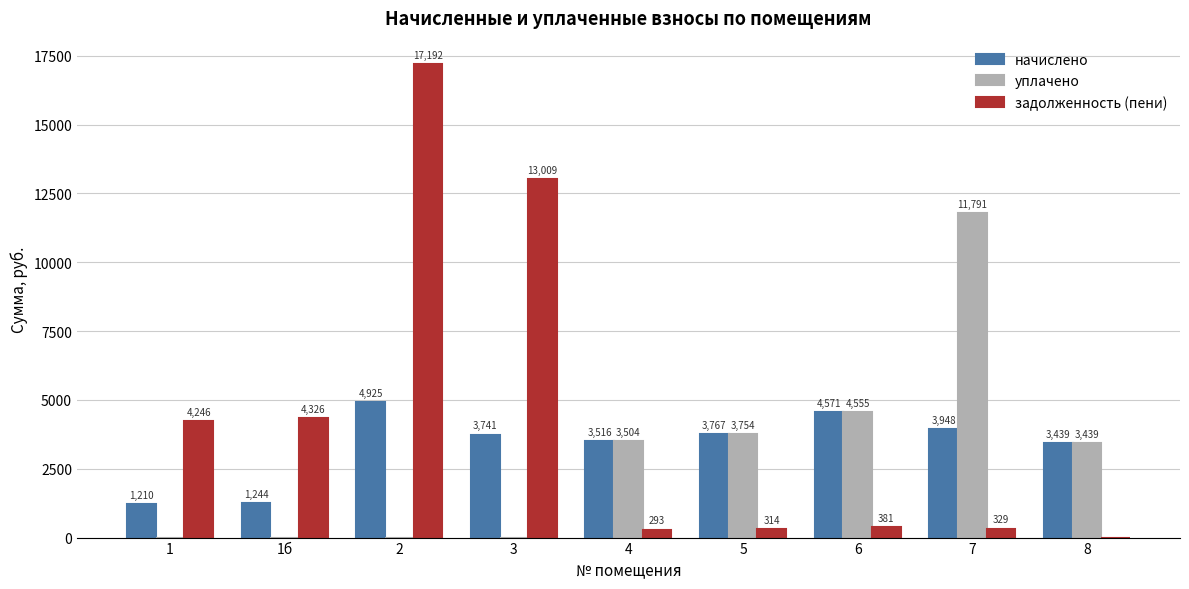

Between 1б and 2, which series saw the biggest shift?

задолженность (пени)